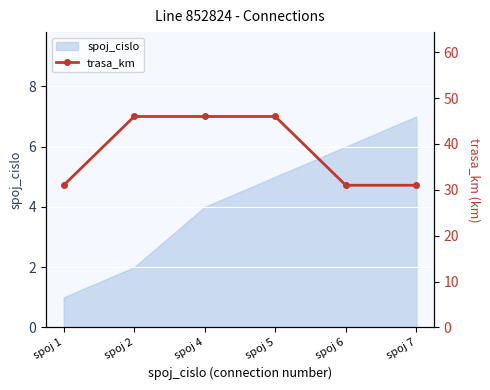

At which label does spoj_cislo reach its minimum?

spoj 1